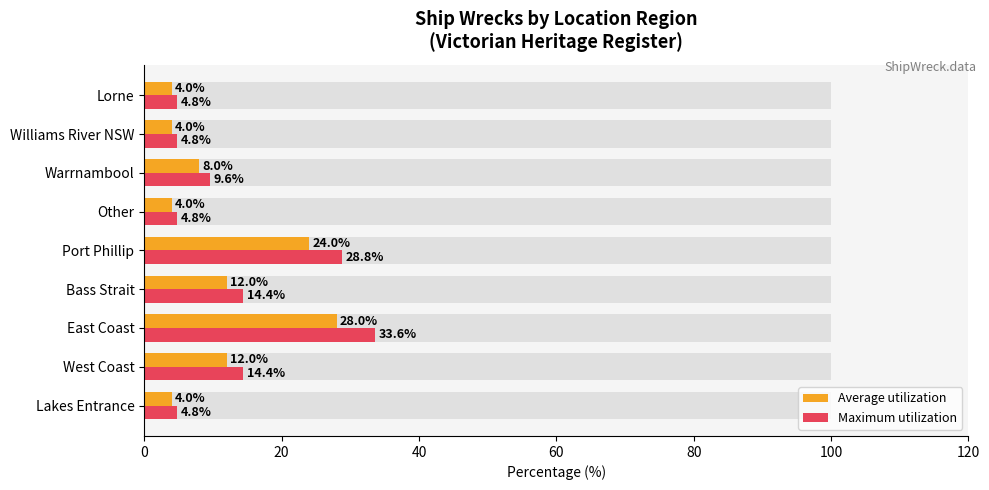

Reading left to right, transcribe all the data shown in this chart.

Average utilization: 4.0	12.0	28.0	12.0	24.0	4.0	8.0	4.0	4.0
Maximum utilization: 4.8	14.4	33.6	14.4	28.8	4.8	9.6	4.8	4.8